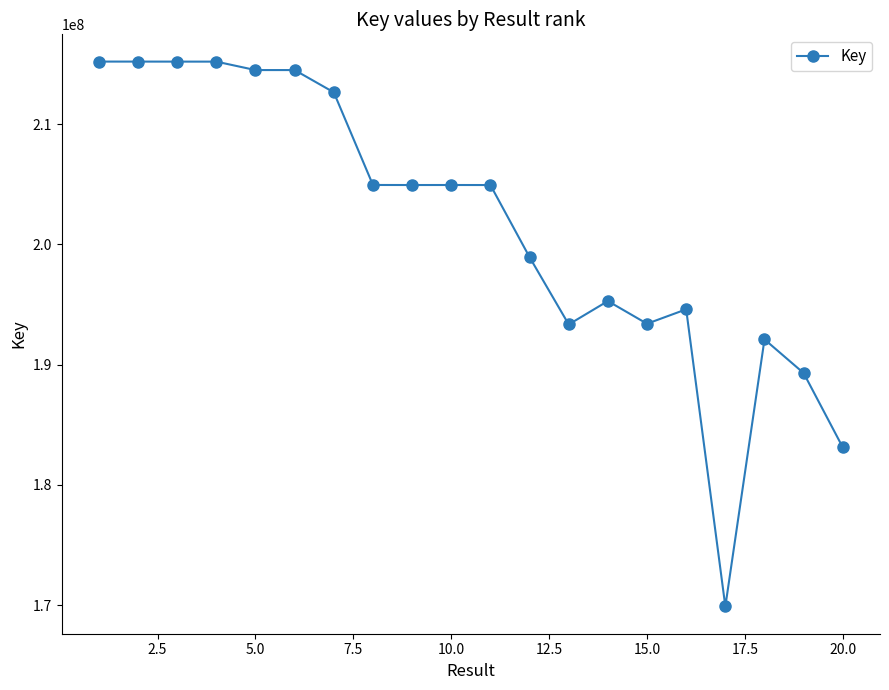

What is the greatest value displayed?

215189309